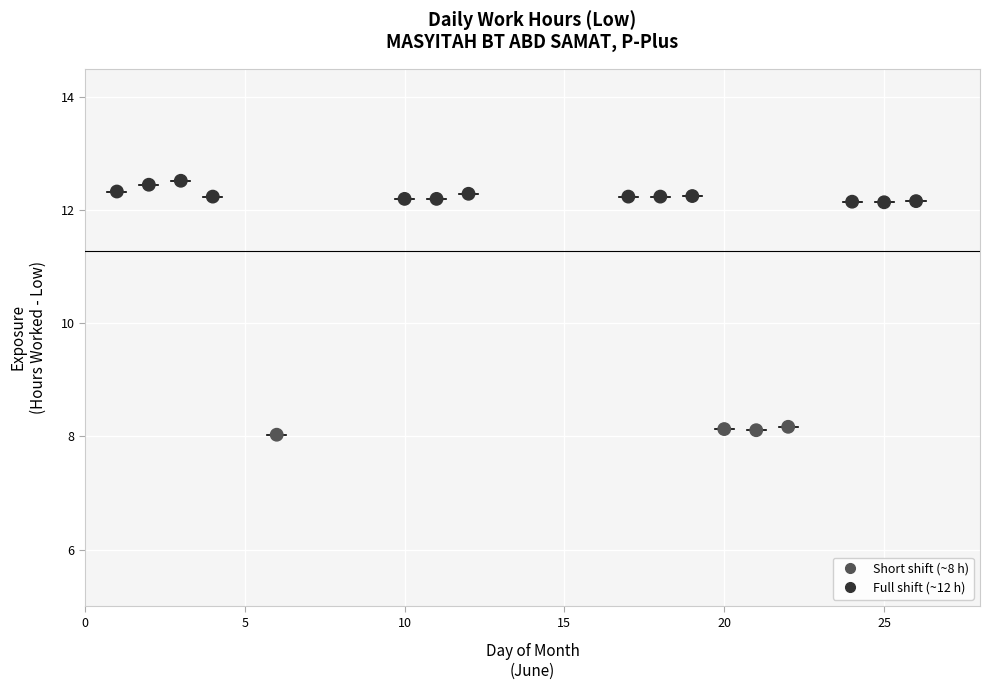

What is the range of Y values (max minus min)?

4.5